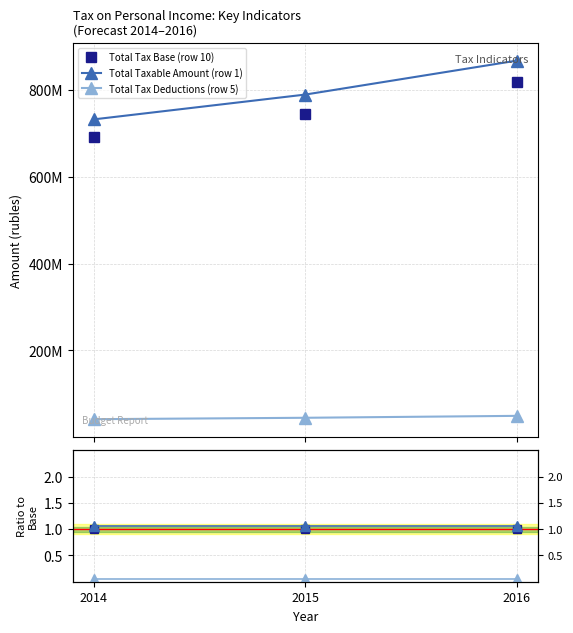

How many lines are shown in the chart?

3